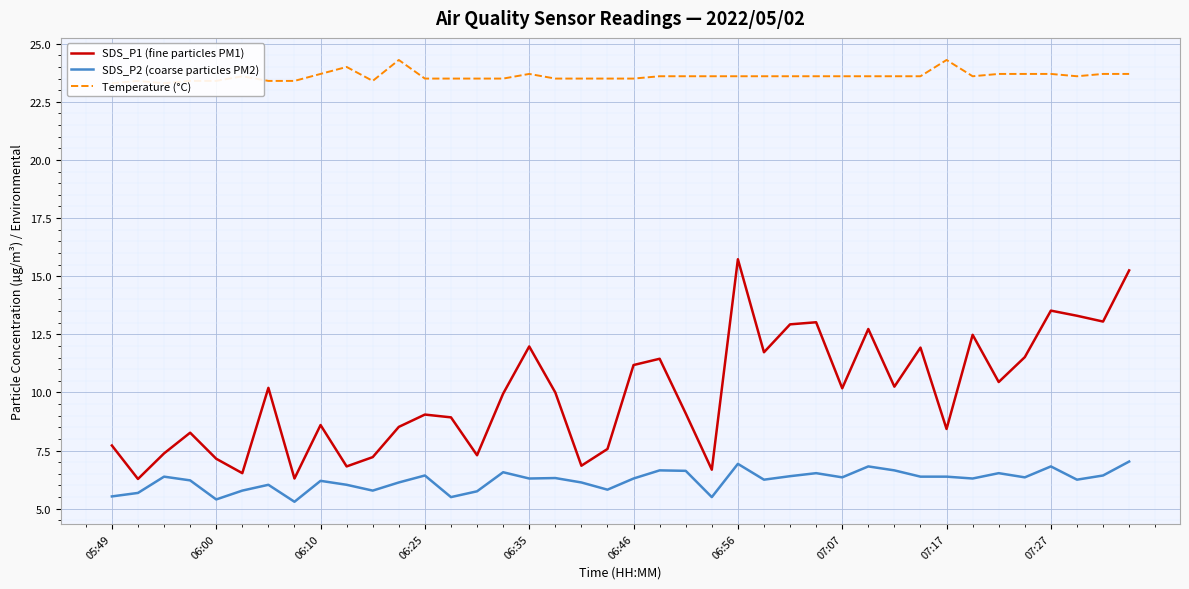

What is the difference between the maximum and minimum values in the Temperature (°C) series?

1.0